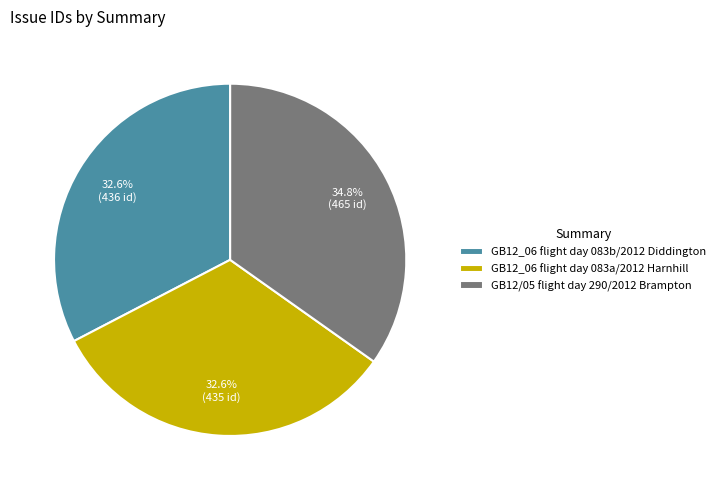

Combined, do GB12/05 flight day 290/2012 Brampton and GB12_06 flight day 083b/2012 Diddington account for over 50%?

Yes